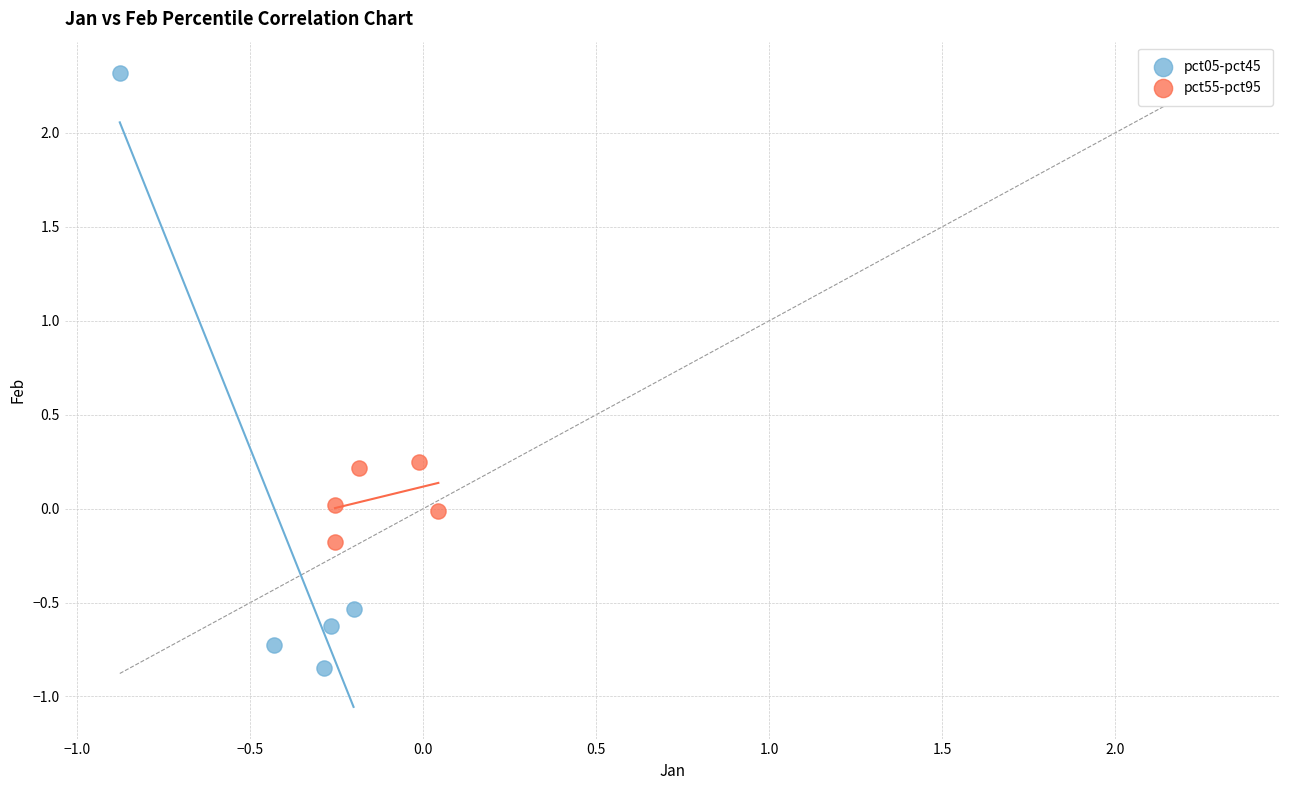

Which series reaches the minimum Y coordinate?

pct05-pct45